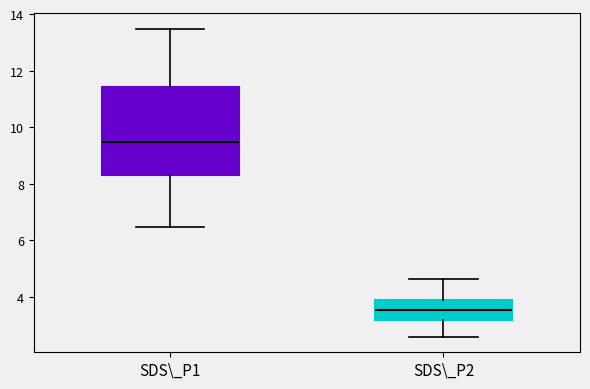

Which box has the lowest median line?

SDS\_P2